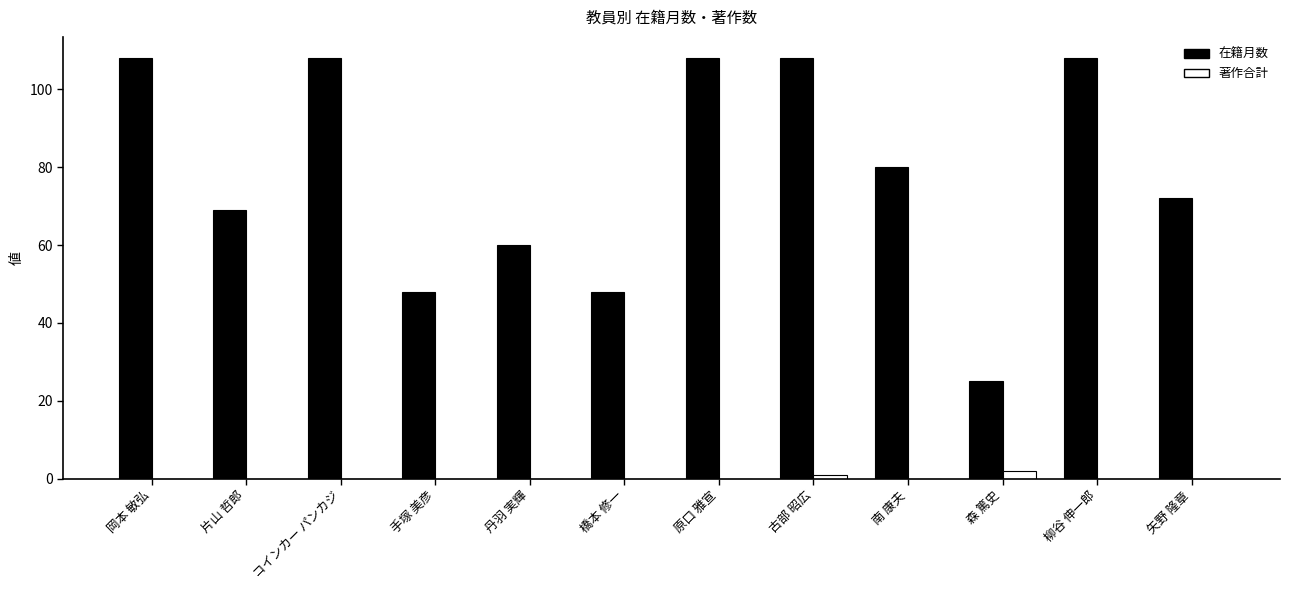

The 在籍月数 series shows 108 at 柳谷 伸一郎. True or false?

True